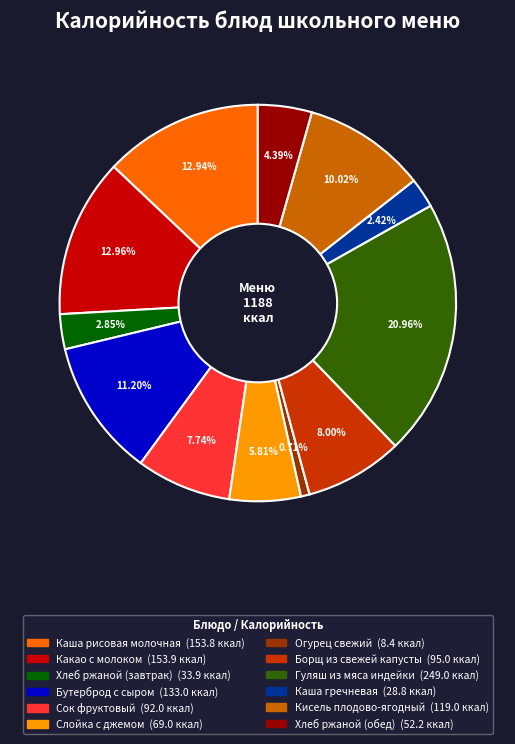

To the nearest percent, what is the average slice percentage?

8%